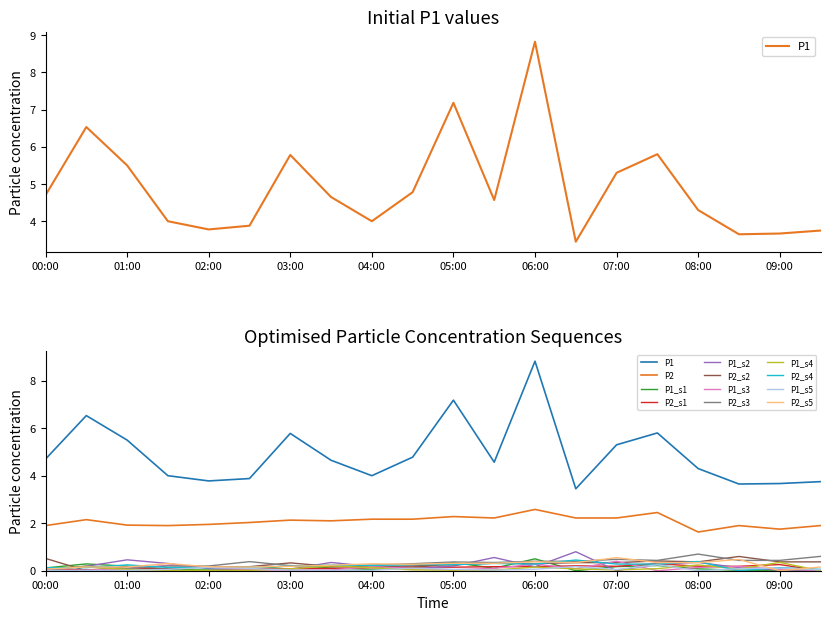

Which category has the highest value in the P1 series?

06:00